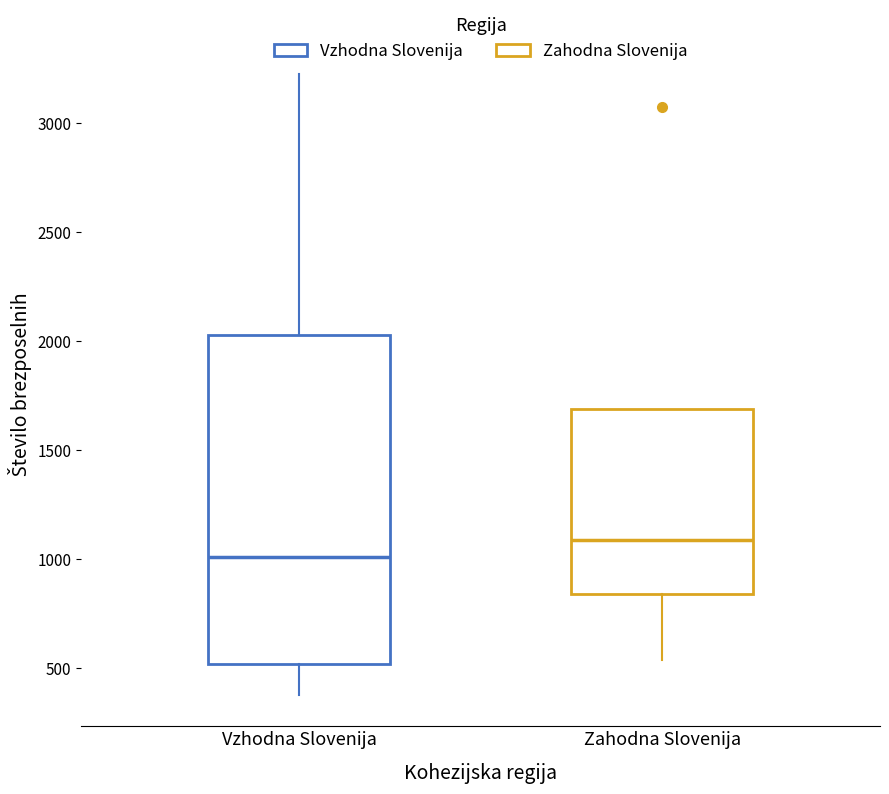

Reading left to right, transcribe this box plot: for each box, give where its median line is, the range the box spans, and where its two whiskers end, as read against the y-axis. The values are not printed on the chart, so give them approximately, as read against the axis.

Vzhodna Slovenija: median 1000, box 500 to 2050, whiskers 400 to 3250
Zahodna Slovenija: median 1100, box 850 to 1700, whiskers 550 to 1700